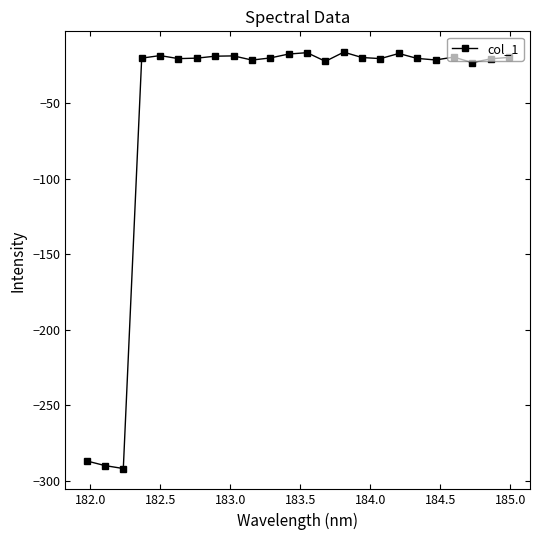

What is the value of the 5th point from the left?

-18.4